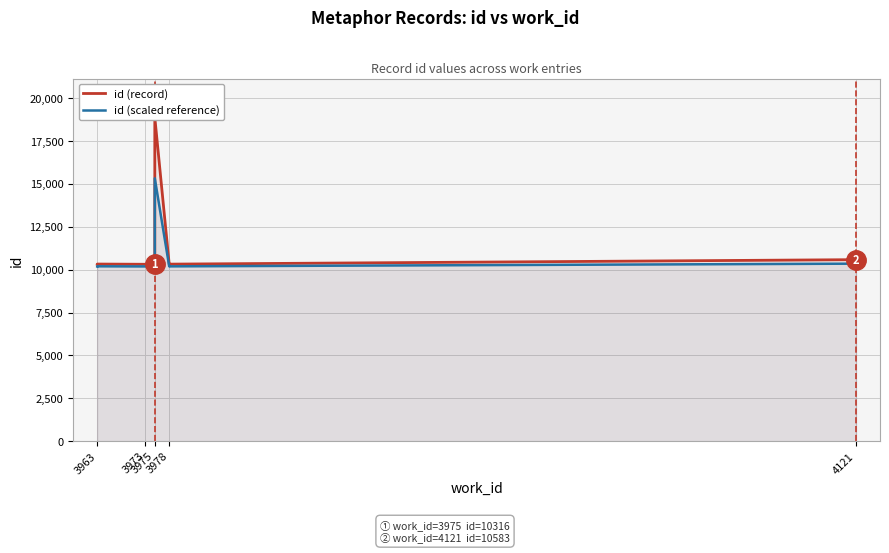

True or false: id (record) has more than 2 interior local peaks.

False